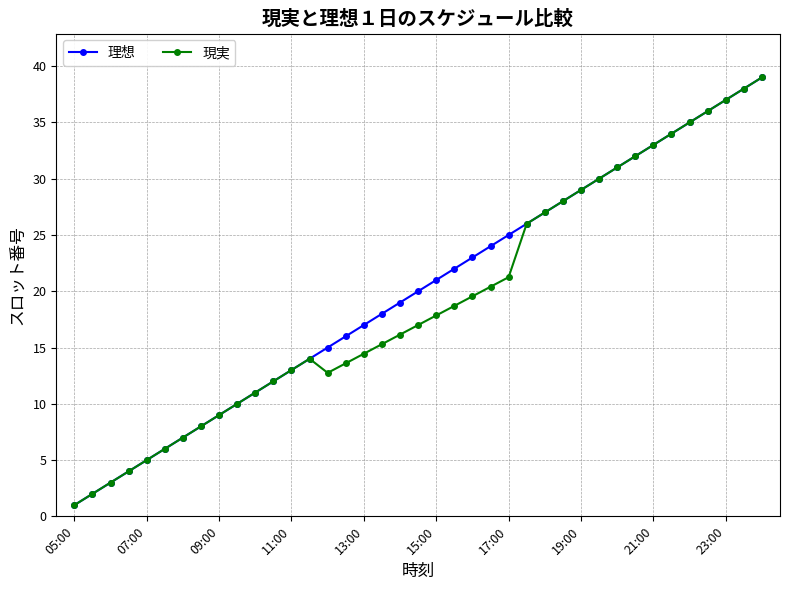

What is the highest value of the 現実 series?

39.0